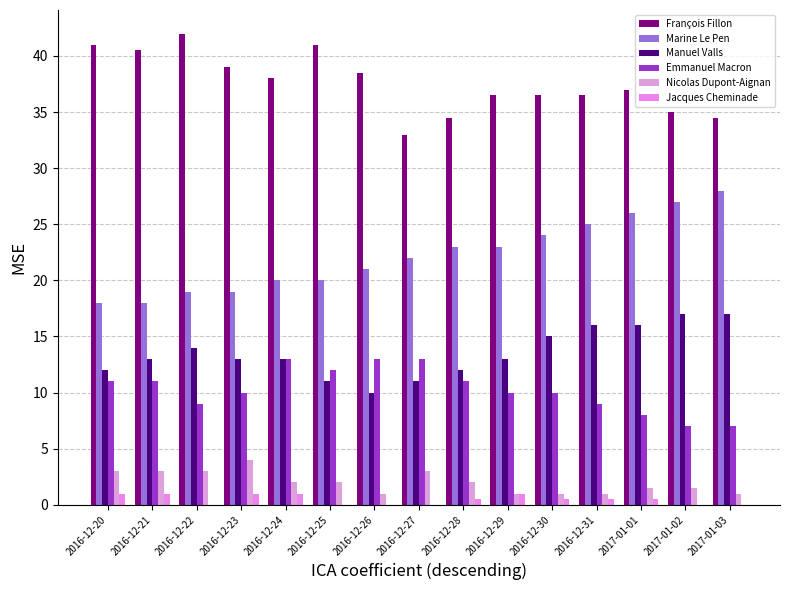

Reading left to right, extract all data points from this chart.

François Fillon: 2016-12-20=41.0	2016-12-21=40.5	2016-12-22=42.0	2016-12-23=39.0	2016-12-24=38.0	2016-12-25=41.0	2016-12-26=38.5	2016-12-27=33.0	2016-12-28=34.5	2016-12-29=36.5	2016-12-30=36.5	2016-12-31=36.5	2017-01-01=37.0	2017-01-02=35.0	2017-01-03=34.5
Marine Le Pen: 2016-12-20=18.0	2016-12-21=18.0	2016-12-22=19.0	2016-12-23=19.0	2016-12-24=20.0	2016-12-25=20.0	2016-12-26=21.0	2016-12-27=22.0	2016-12-28=23.0	2016-12-29=23.0	2016-12-30=24.0	2016-12-31=25.0	2017-01-01=26.0	2017-01-02=27.0	2017-01-03=28.0
Manuel Valls: 2016-12-20=12.0	2016-12-21=13.0	2016-12-22=14.0	2016-12-23=13.0	2016-12-24=13.0	2016-12-25=11.0	2016-12-26=10.0	2016-12-27=11.0	2016-12-28=12.0	2016-12-29=13.0	2016-12-30=15.0	2016-12-31=16.0	2017-01-01=16.0	2017-01-02=17.0	2017-01-03=17.0
Emmanuel Macron: 2016-12-20=11.0	2016-12-21=11.0	2016-12-22=9.0	2016-12-23=10.0	2016-12-24=13.0	2016-12-25=12.0	2016-12-26=13.0	2016-12-27=13.0	2016-12-28=11.0	2016-12-29=10.0	2016-12-30=10.0	2016-12-31=9.0	2017-01-01=8.0	2017-01-02=7.0	2017-01-03=7.0
Nicolas Dupont-Aignan: 2016-12-20=3.0	2016-12-21=3.0	2016-12-22=3.0	2016-12-23=4.0	2016-12-24=2.0	2016-12-25=2.0	2016-12-26=1.0	2016-12-27=3.0	2016-12-28=2.0	2016-12-29=1.0	2016-12-30=1.0	2016-12-31=1.0	2017-01-01=1.5	2017-01-02=1.5	2017-01-03=1.0
Jacques Cheminade: 2016-12-20=1.0	2016-12-21=1.0	2016-12-22=0.0	2016-12-23=1.0	2016-12-24=1.0	2016-12-25=0.0	2016-12-26=0.0	2016-12-27=0.0	2016-12-28=0.5	2016-12-29=1.0	2016-12-30=0.5	2016-12-31=0.5	2017-01-01=0.5	2017-01-02=0.0	2017-01-03=0.0